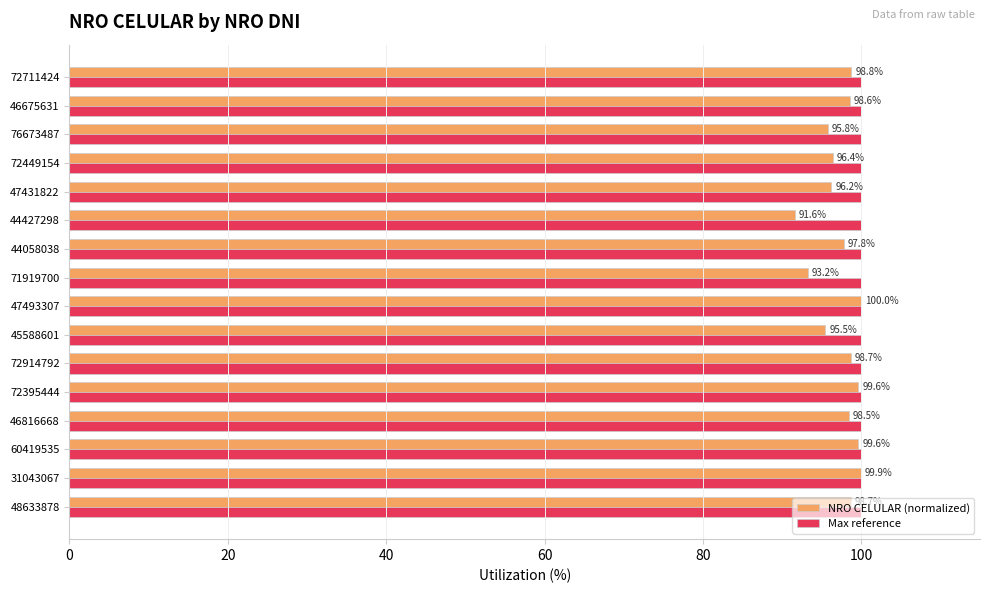

Read the Max reference value at 45588601.

100.0